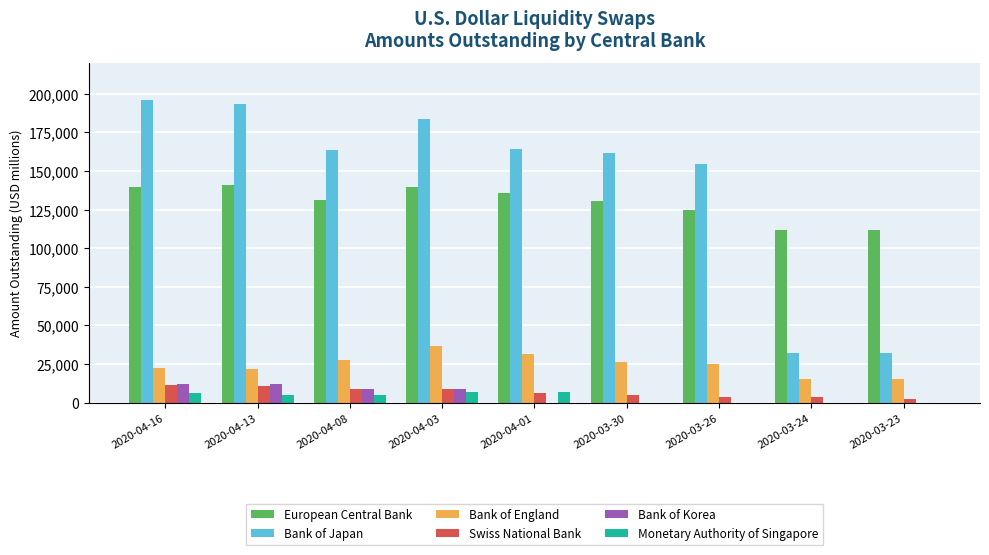

What is the highest value of the Swiss National Bank series?

11283.0